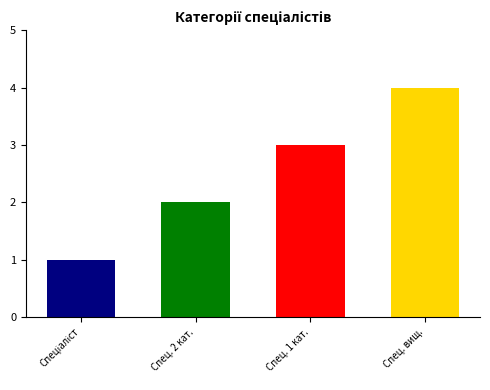

How many bars are there in total?

4